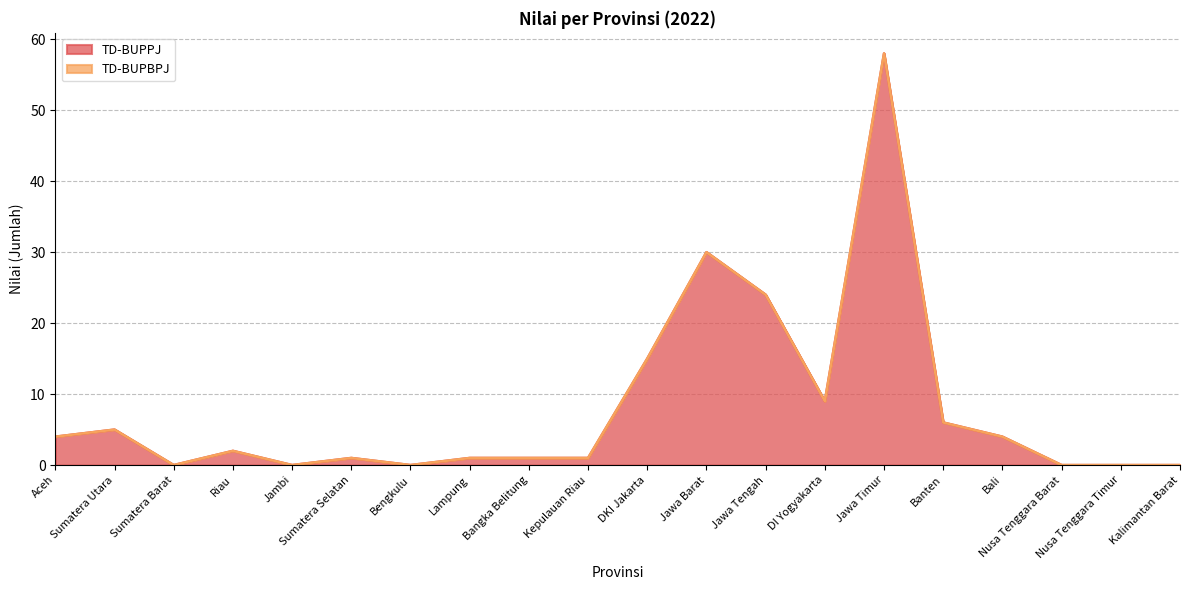

Reading left to right, extract all data points from this chart.

4	5	0	2	0	1	0	1	1	1	15	30	24	9	58	6	4	0	0	0